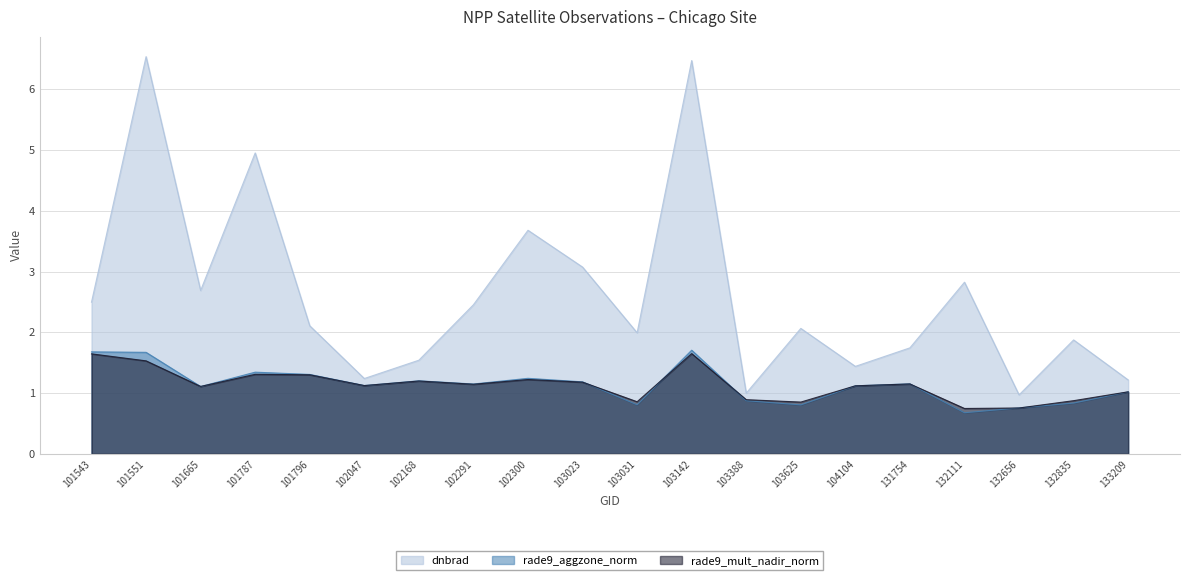

What value does the rade9_aggzone_norm series have at 103625?

0.8